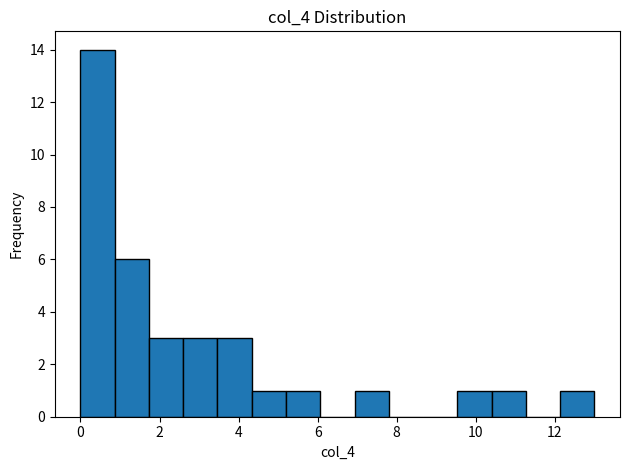

Reading left to right, list every bar in this chart as the range it spans on the x-axis followed by its height. Neither the bar edges nor the heights are printed on the chart, so give them approximately, as read against the axes.

0.0 to 0.8: 14
0.8 to 1.8: 6
1.8 to 2.6: 3
2.6 to 3.4: 3
3.4 to 4.4: 3
4.4 to 5.2: 1
5.2 to 6.0: 1
6.0 to 7.0: 0
7.0 to 7.8: 1
7.8 to 8.6: 0
8.6 to 9.6: 0
9.6 to 10.4: 1
10.4 to 11.2: 1
11.2 to 12.2: 0
12.2 to 13.0: 1